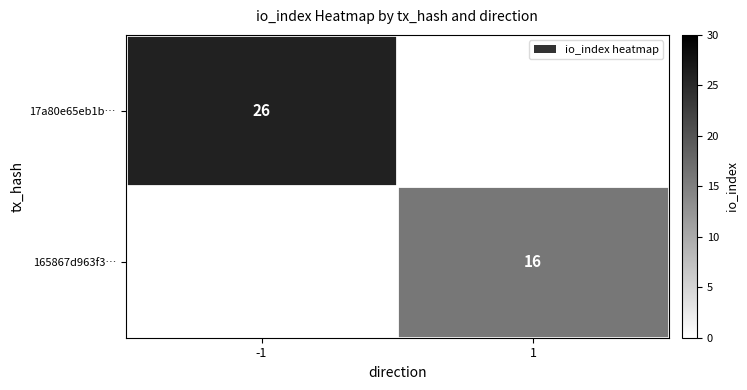

The 165867d963f3… series shows 16 at 1. True or false?

True